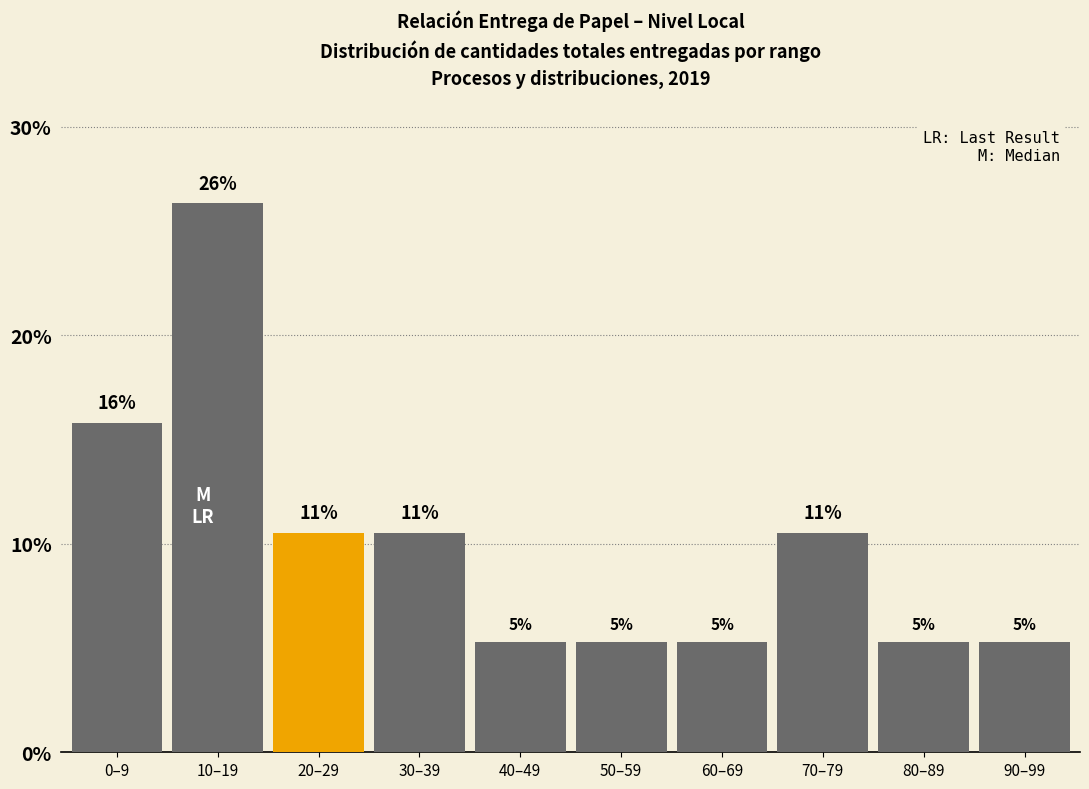

How many bars are there in total?

10